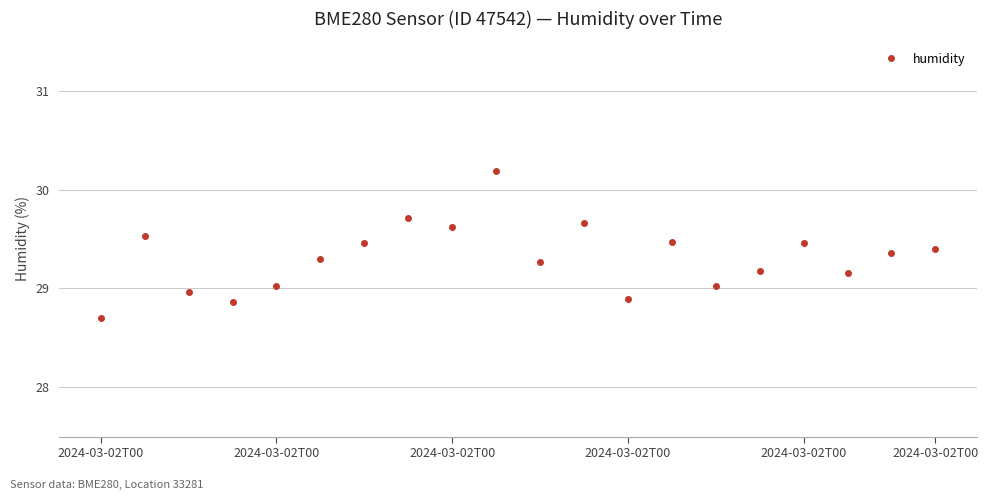

What is the sum of all values?

586.2